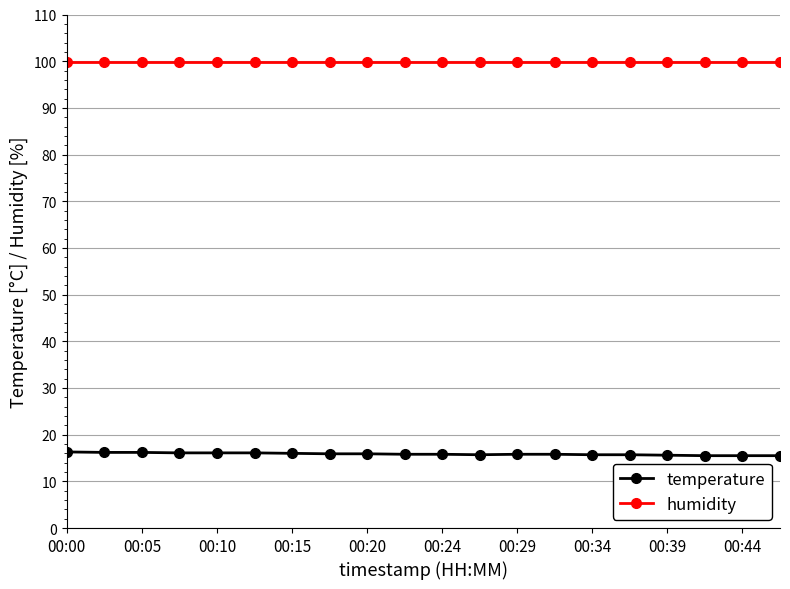

Rank the series by their maximum value, from highest to lowest.

humidity, temperature